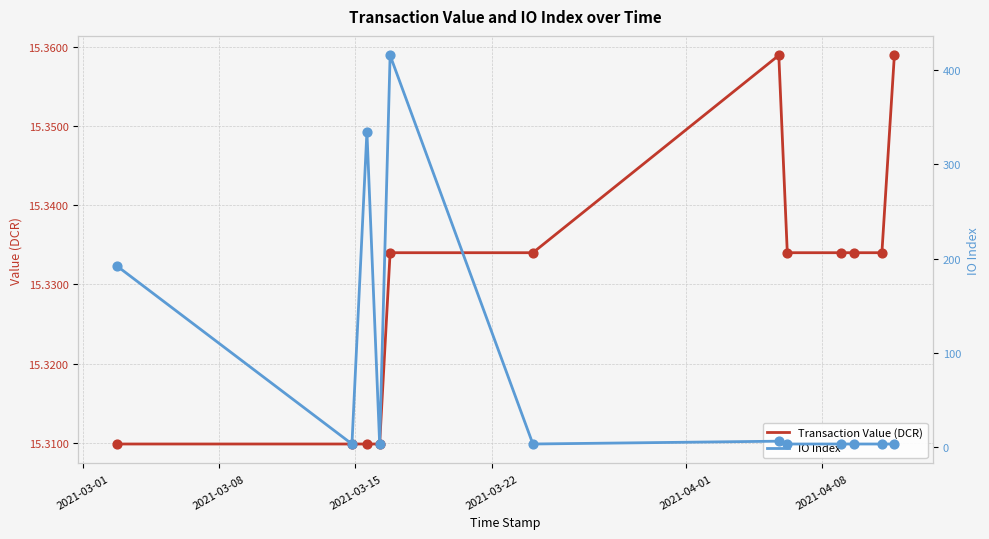

Which series has the largest total across all categories?

IO Index